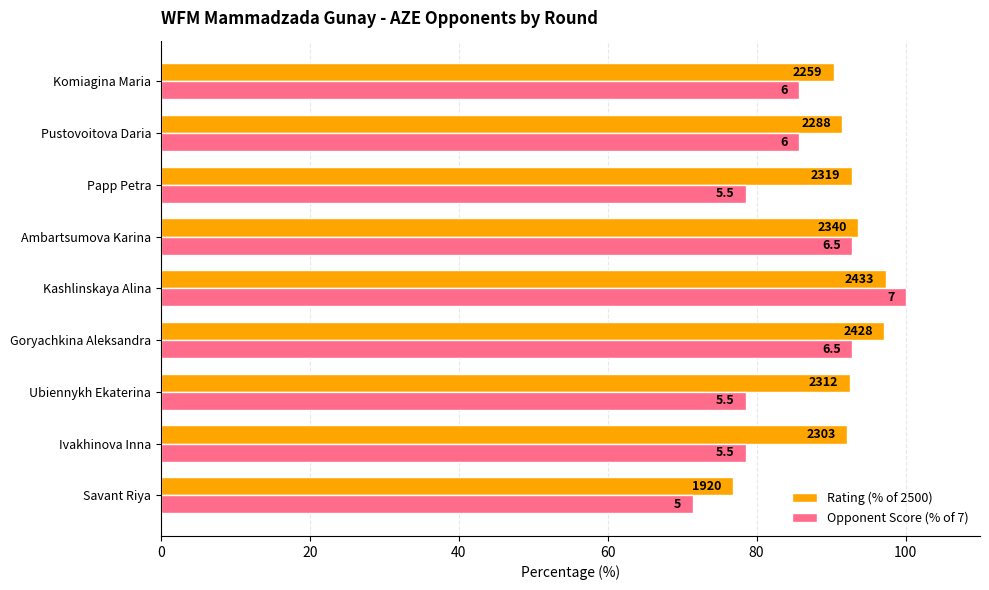

List the series in order of their overall mean, highest first.

Rating (% of 2500), Opponent Score (% of 7)